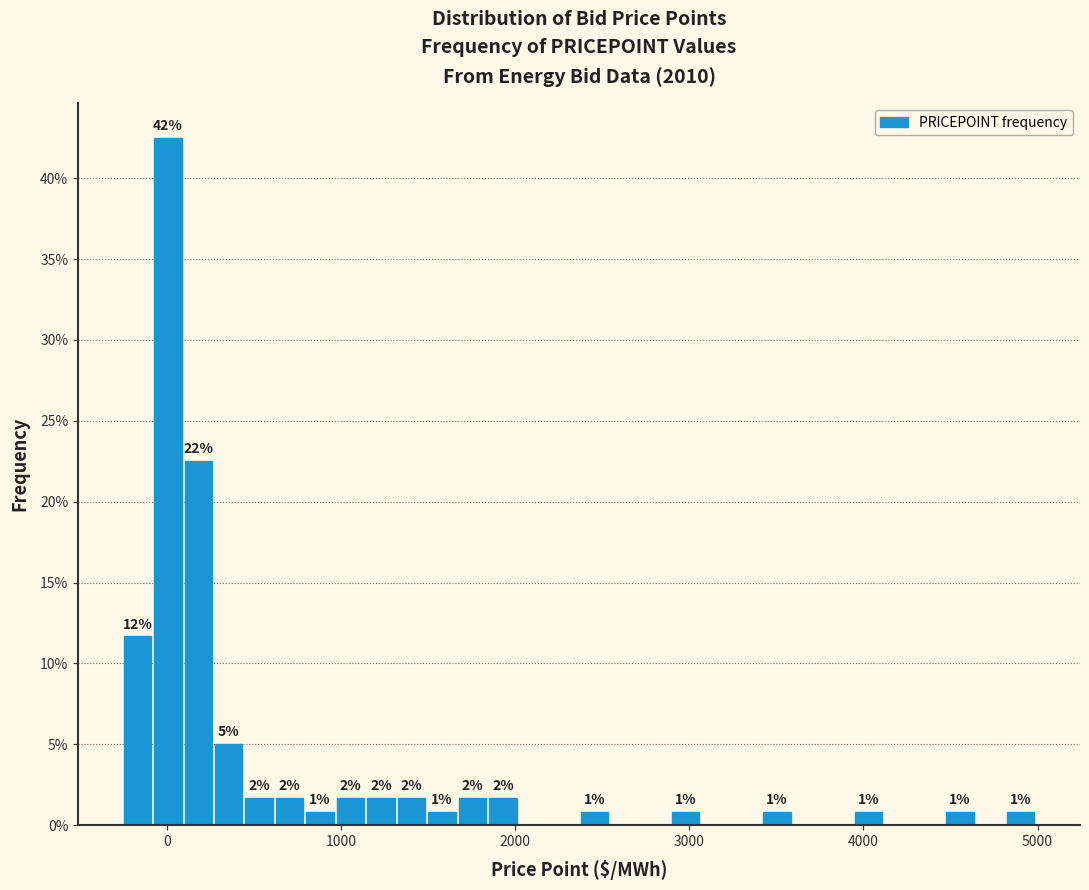

Read against the x-axis, roughly where is the centre of the tallest bar?

0